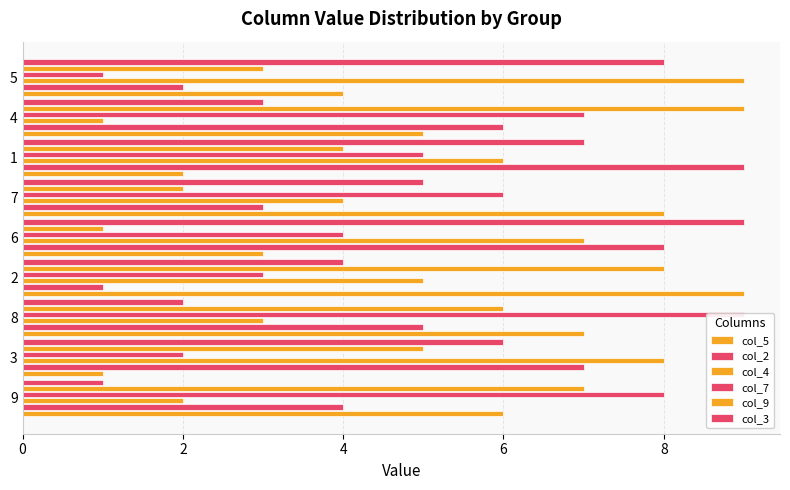

How many groups of bars are there?

9